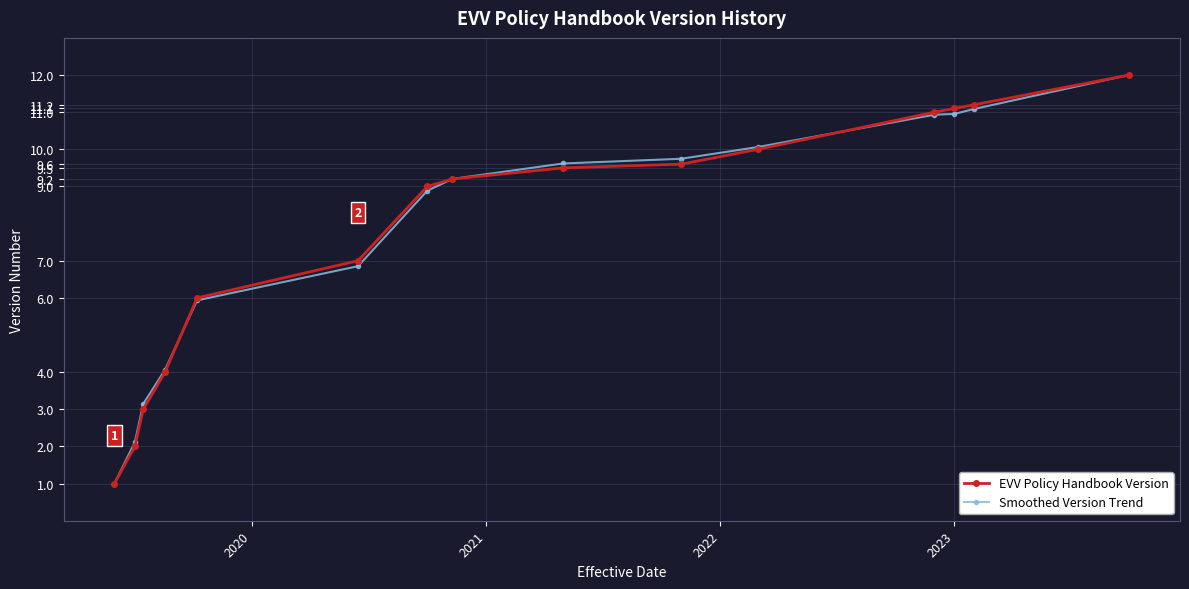

What is the greatest value displayed?

12.0